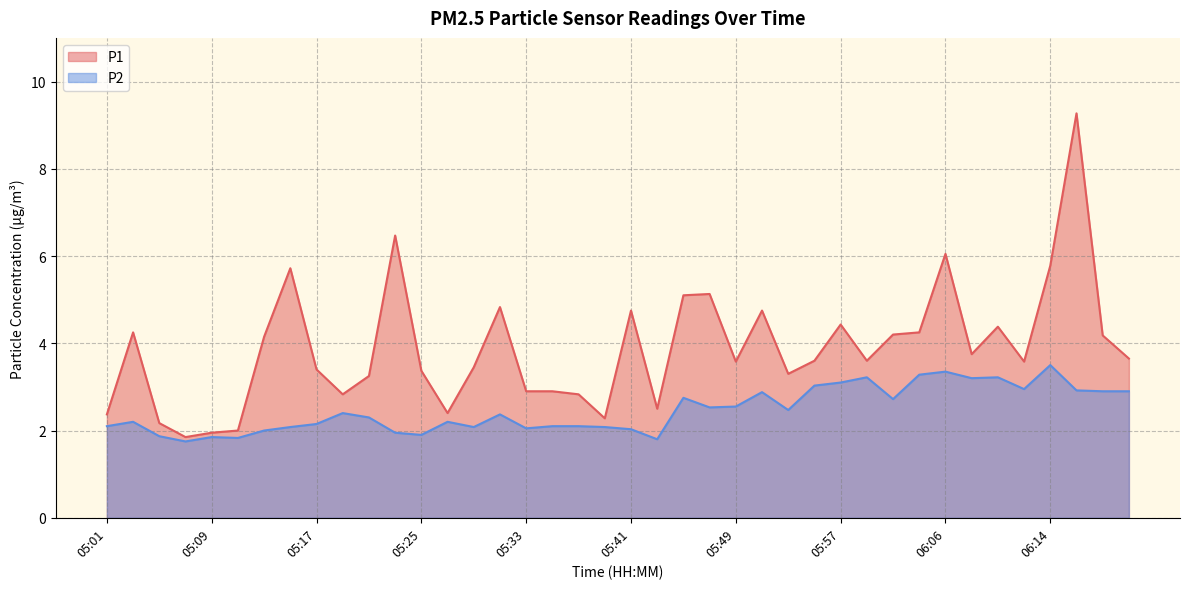

List the labels in order of P2 value, largest first.

06:14, 06:06, 06:03, 05:59, 06:10, 06:08, 05:57, 05:55, 06:12, 06:16, 06:18, 06:20, 05:51, 05:45, 06:01, 05:49, 05:47, 05:53, 05:19, 05:31, 05:21, 05:03, 05:27, 05:17, 05:01, 05:35, 05:37, 05:15, 05:29, 05:39, 05:33, 05:41, 05:13, 05:23, 05:25, 05:05, 05:09, 05:11, 05:43, 05:07